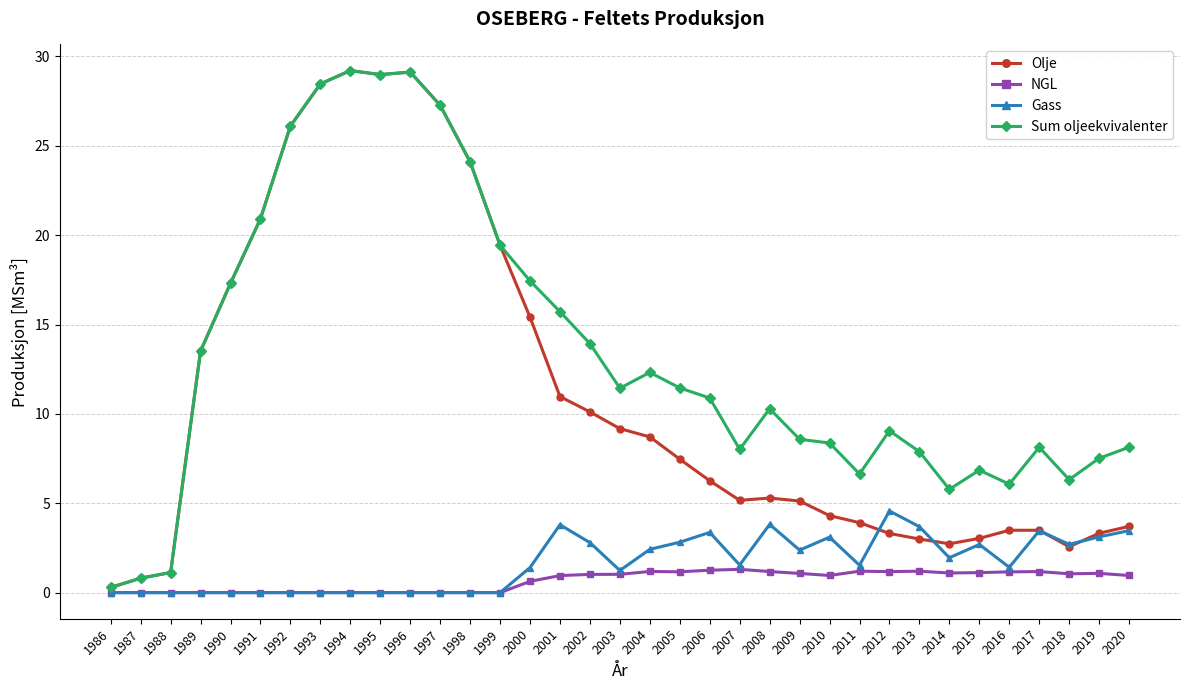

What is the value of the Sum oljeekvivalenter point at the 4th from the left?

13.5